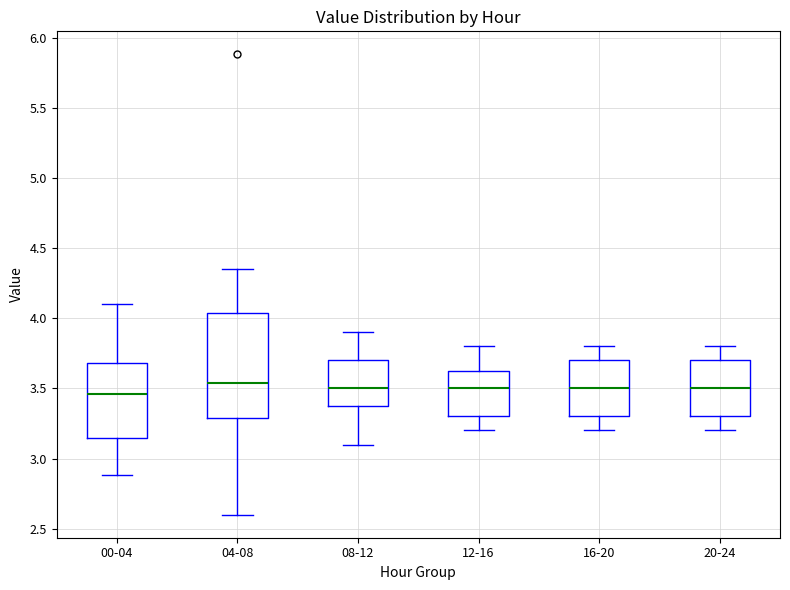

Which box is the tallest, from its lower edge to its upper edge?

04-08